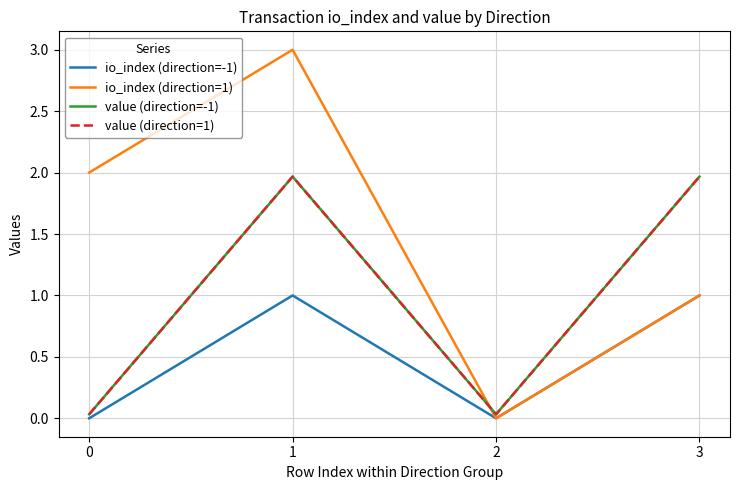

Does the chart have visible grid lines?

Yes